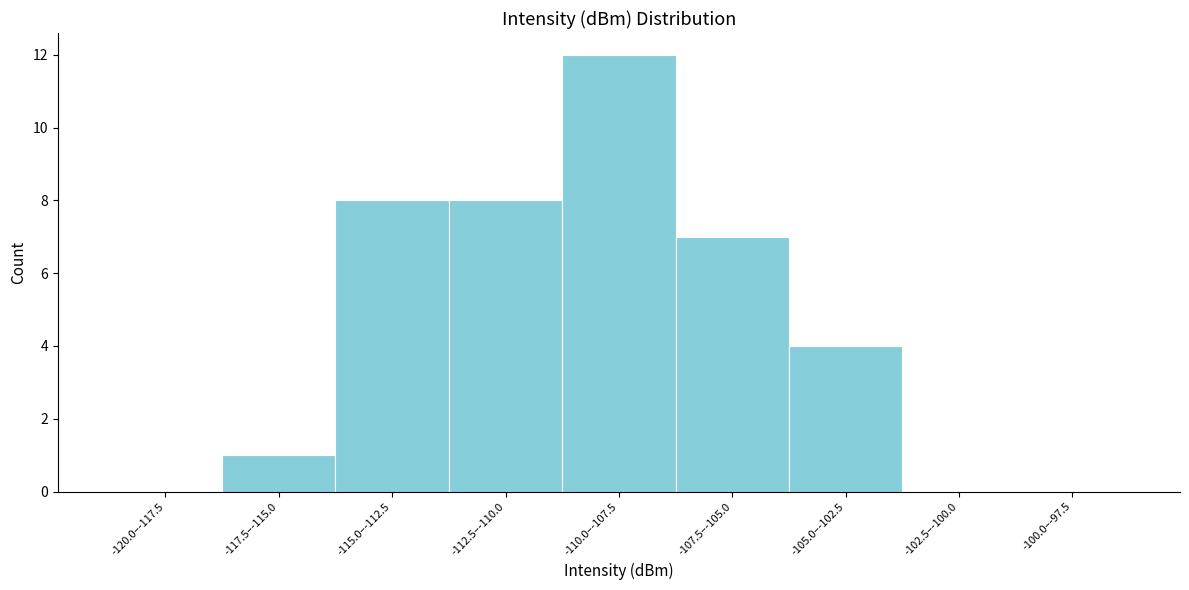

Reading left to right, list all the values displayed in this chart.

-120.0–-117.5=0	-117.5–-115.0=1	-115.0–-112.5=8	-112.5–-110.0=8	-110.0–-107.5=12	-107.5–-105.0=7	-105.0–-102.5=4	-102.5–-100.0=0	-100.0–-97.5=0